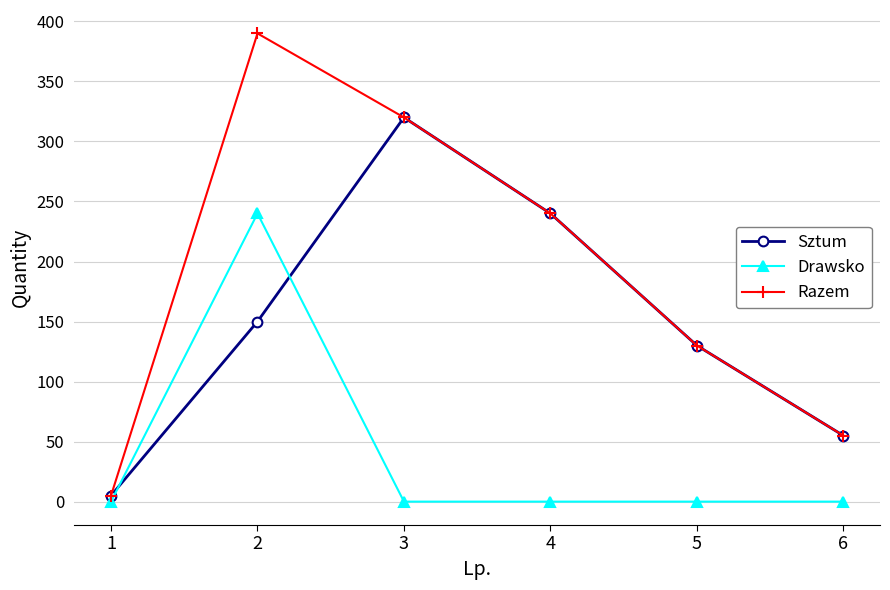

Which series has the widest spread of values?

Razem